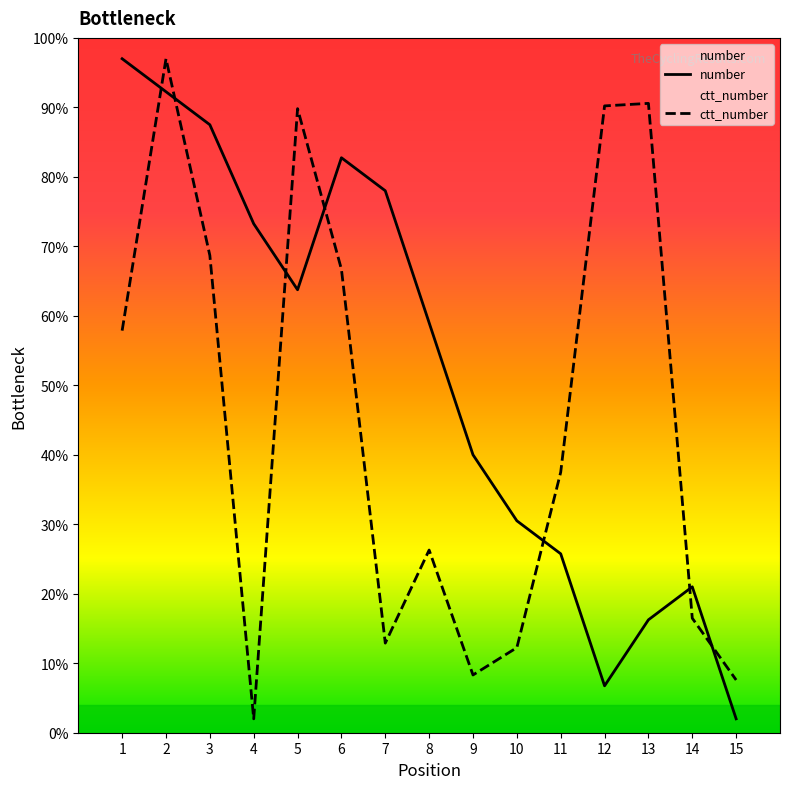

How many categories are shown in the chart?

15